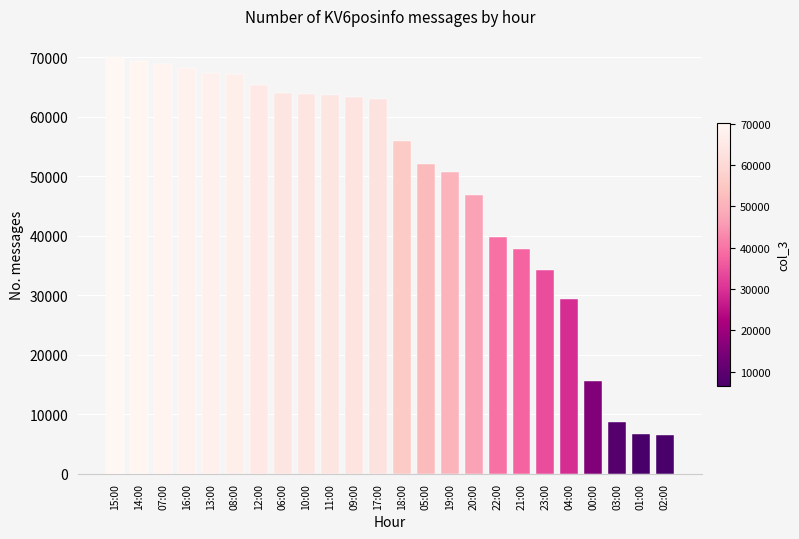

Is it true that the value at 18:00 is 38168?

False